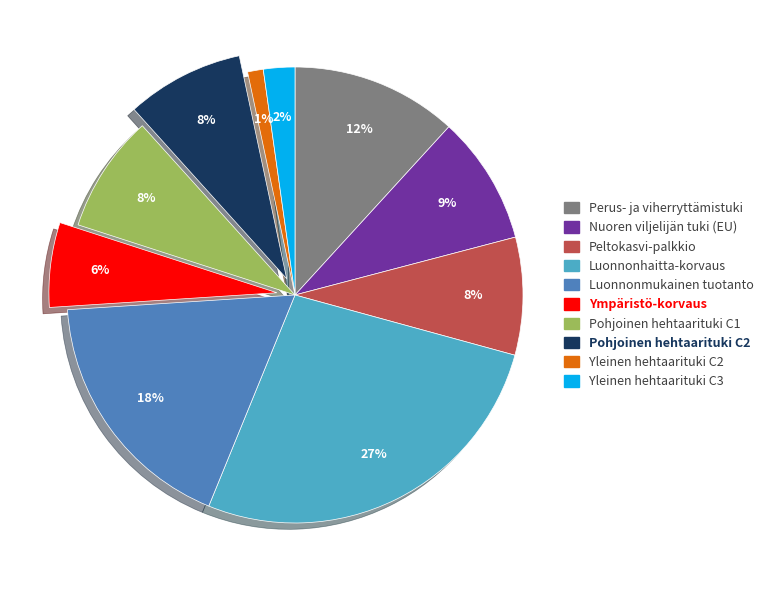

Which category has the biggest portion of the pie?

Luonnonhaitta-korvaus